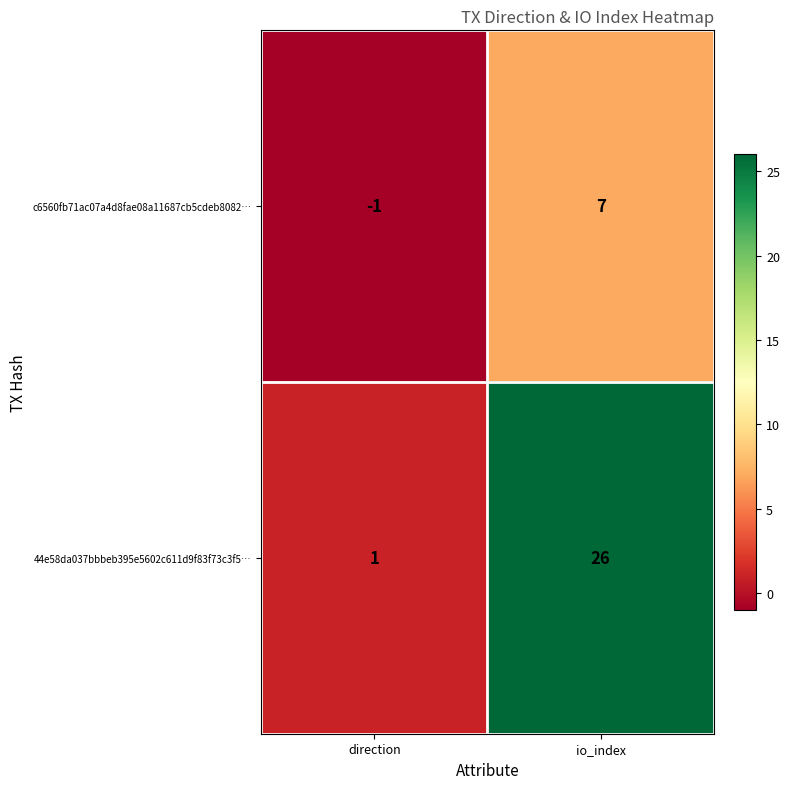

What is the approximate value of c6560fb71ac07a4d8fae08a11687cb5cdeb8082… at io_index?

7